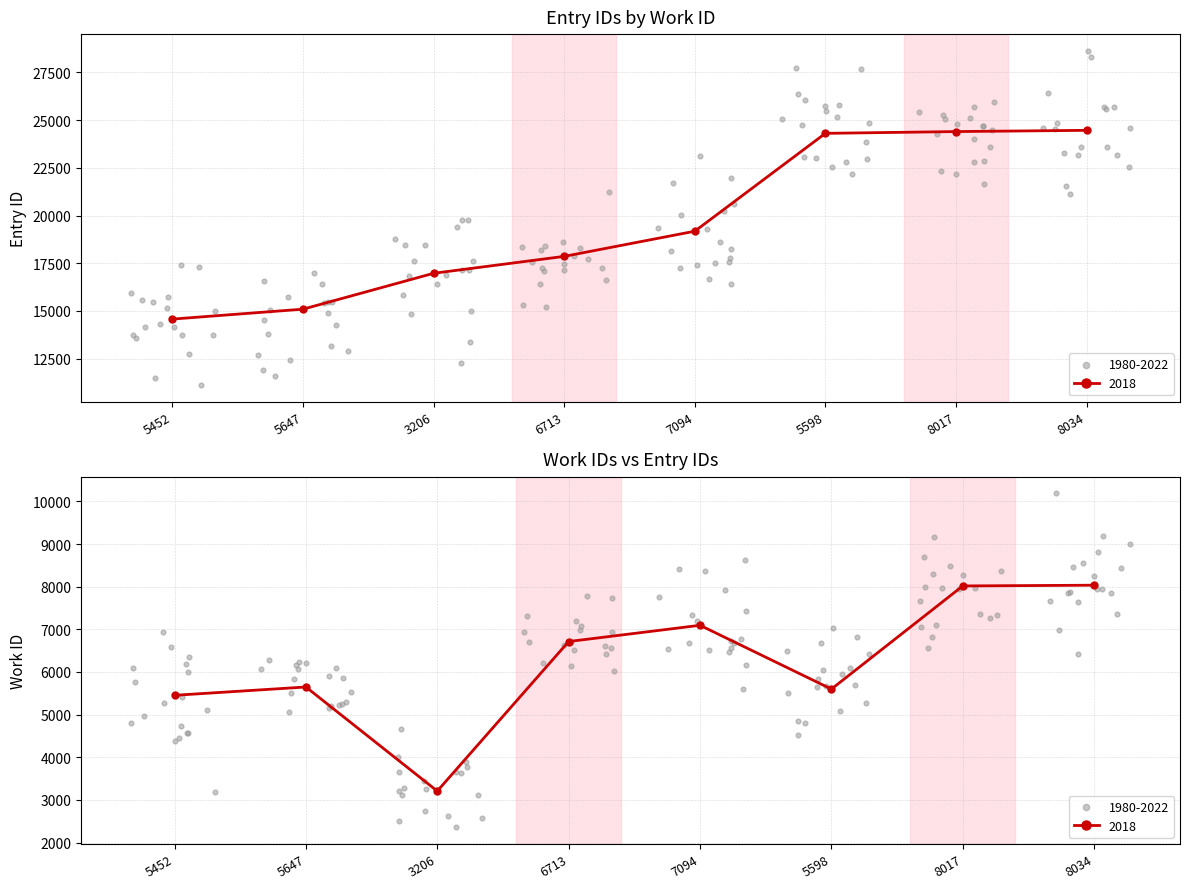

Which series contains the lowest Y value?

work_id